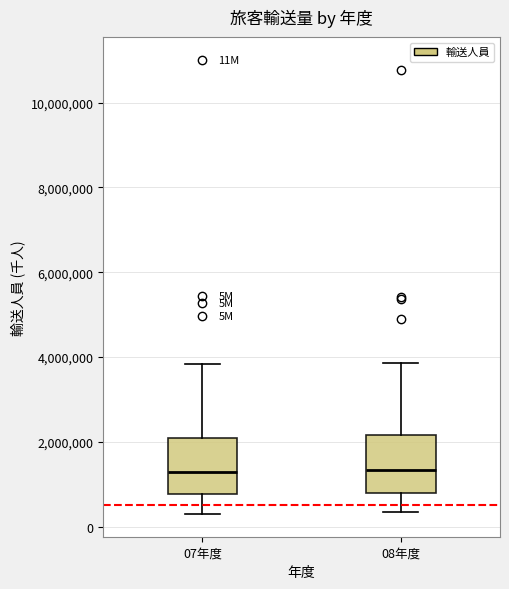

Reading left to right, transcribe this box plot: for each box, give where its median line is, the range the box spans, and where its two whiskers end, as read against the y-axis. The values are not printed on the chart, so give them approximately, as read against the axis.

07年度: median 1200000, box 800000 to 2000000, whiskers 200000 to 3800000
08年度: median 1400000, box 800000 to 2200000, whiskers 400000 to 3800000